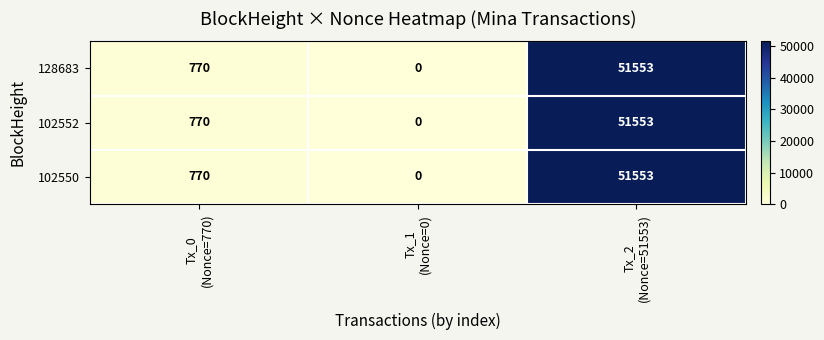

What is the average value of the 102550 series?

17441